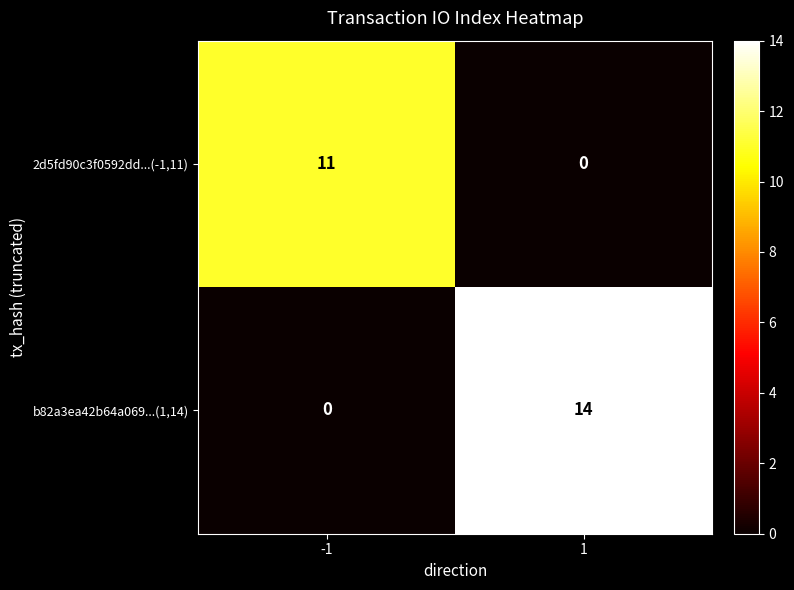

List the series in order of their overall mean, lowest first.

2d5fd90c3f0592dd...(-1,11), b82a3ea42b64a069...(1,14)